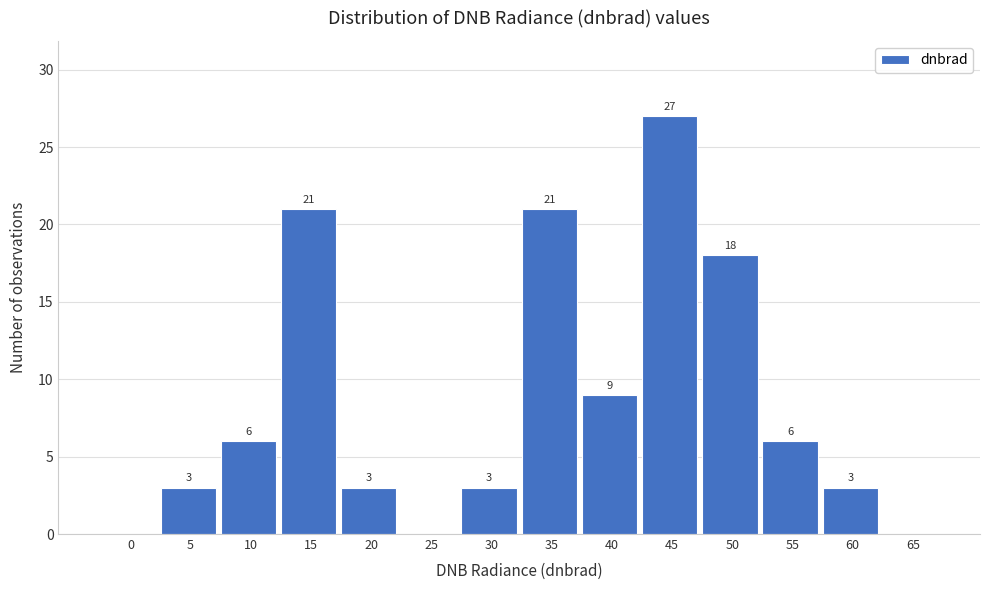

Reading left to right, transcribe all the data shown in this chart.

0=0	5=3	10=6	15=21	20=3	25=0	30=3	35=21	40=9	45=27	50=18	55=6	60=3	65=0